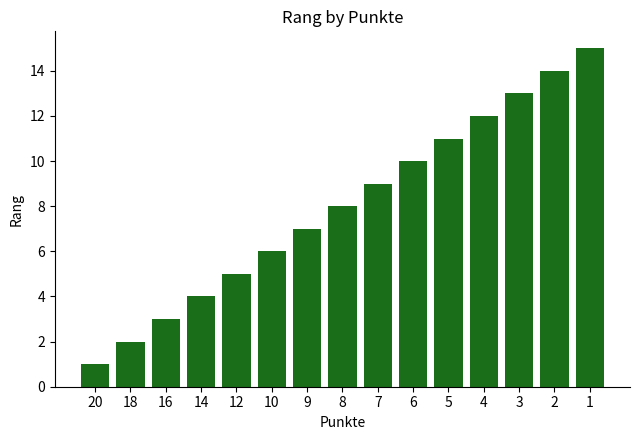

Approximately how many times larger is the value at 4 compared to 10?

2.0